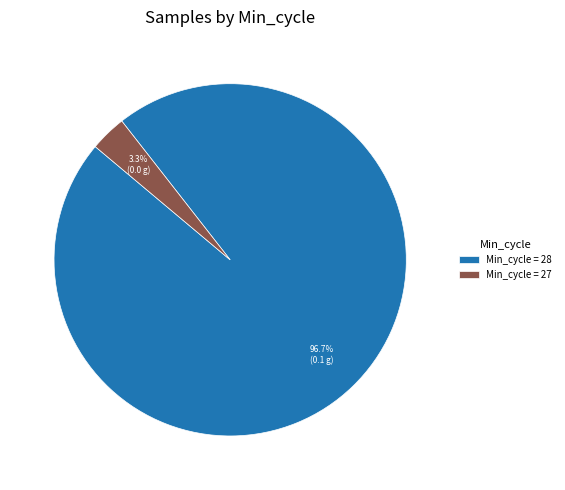

Rank the categories by value from lowest to highest.

Min_cycle = 27, Min_cycle = 28